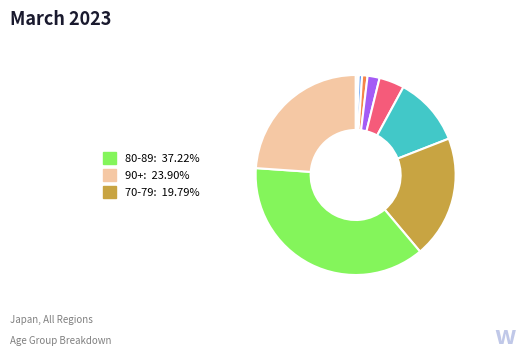

Is there a majority slice in this chart?

No